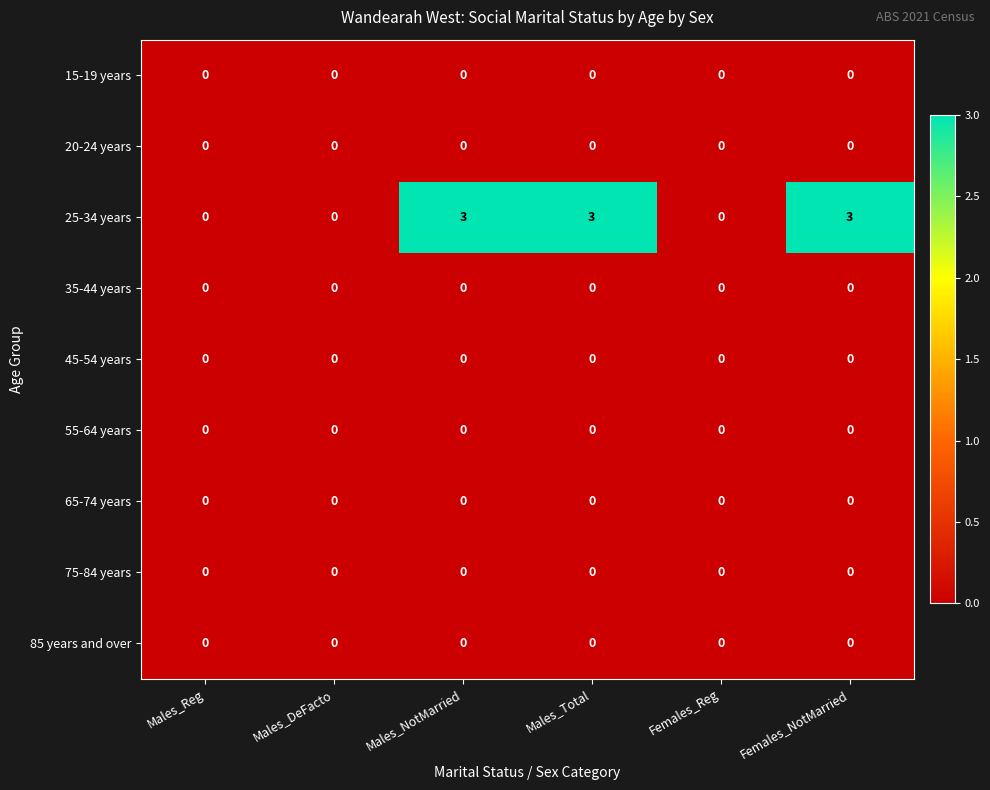

Is it true that 45-54 years equals 0 at Females_NotMarried?

True